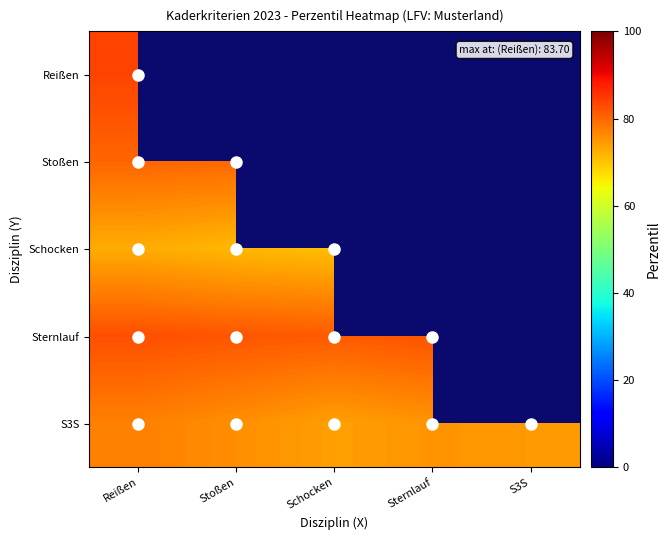

Which label corresponds to the largest value in the chart?

Reißen